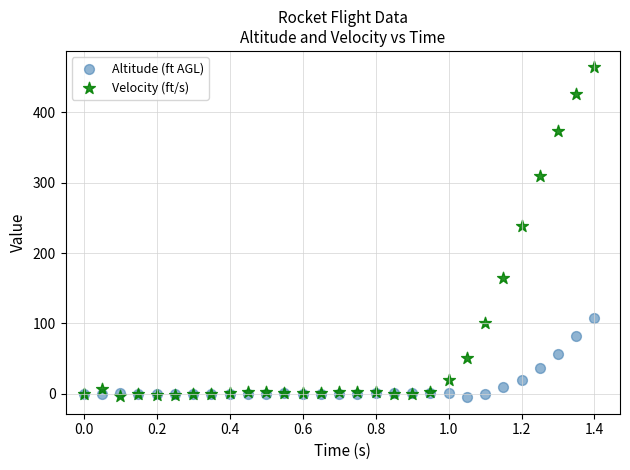

Across all series, what Y value is closest to 229?

238